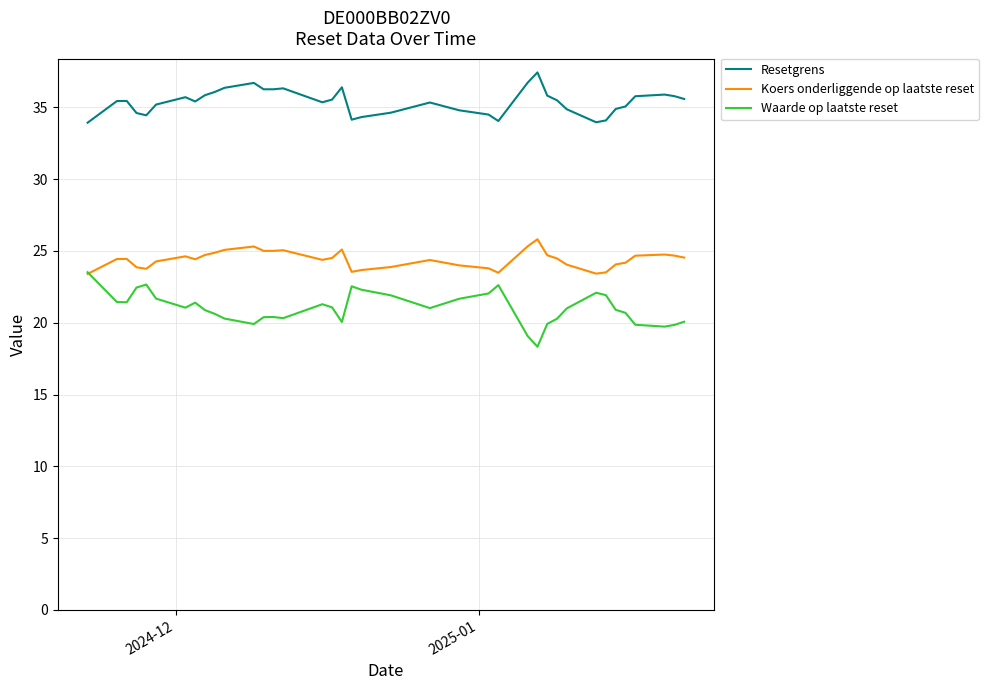

What is the greatest value displayed?

37.4